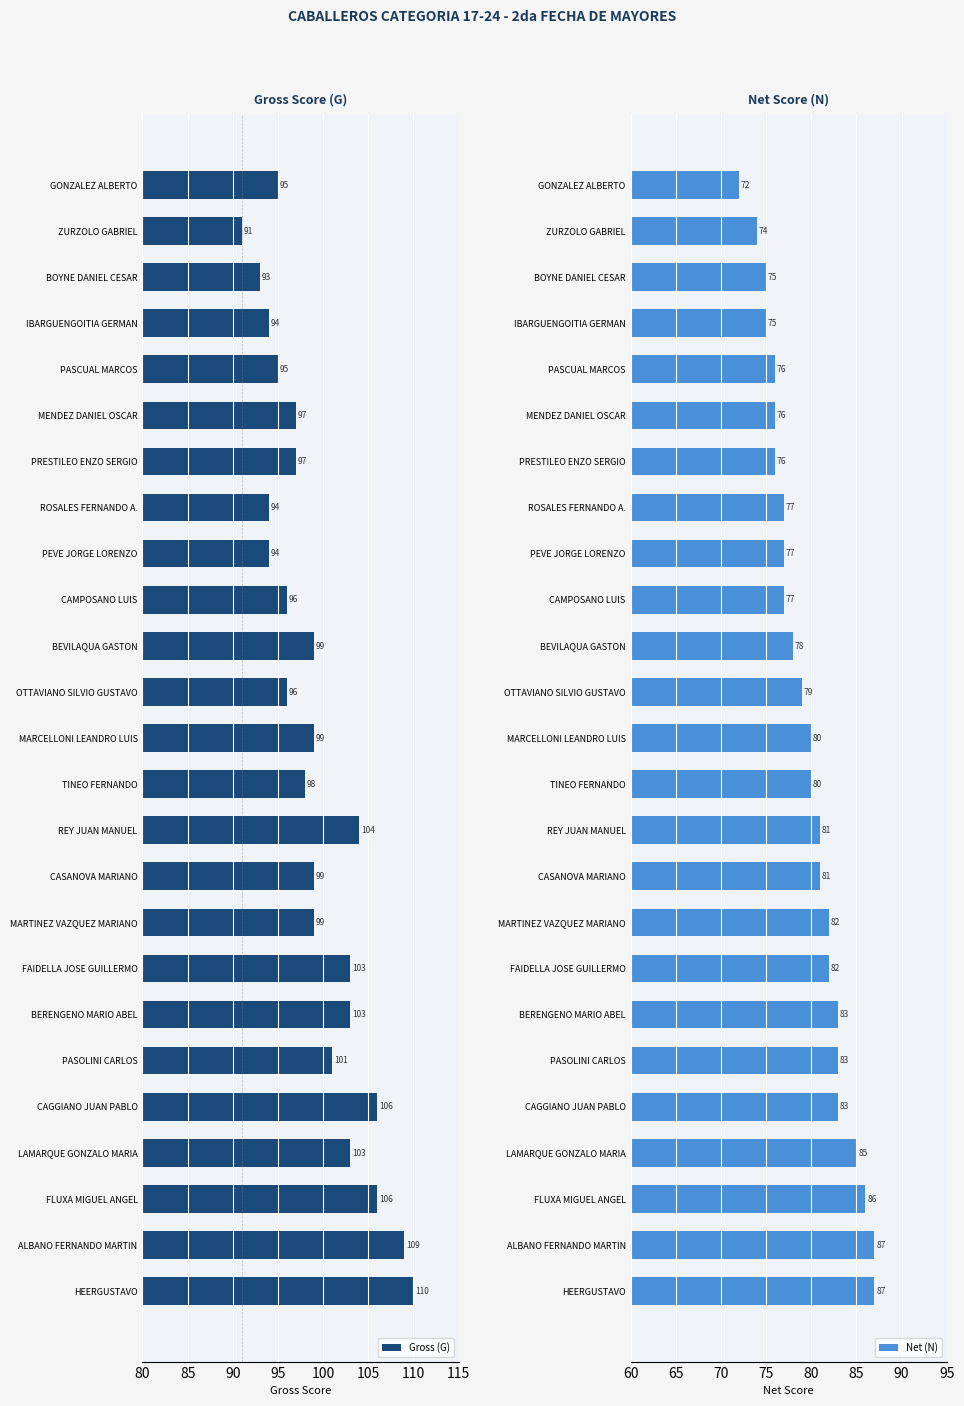

List the series in order of their peak value, highest first.

Gross (G), Net (N)